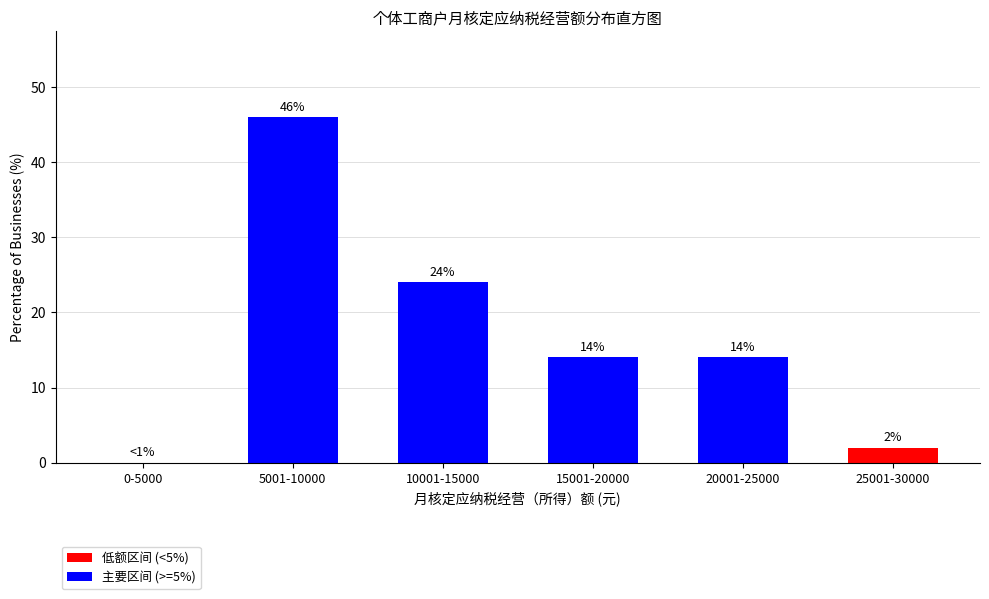

Reading left to right, extract all data points from this chart.

0-5000=0.0	5001-10000=46.0	10001-15000=24.0	15001-20000=14.0	20001-25000=14.0	25001-30000=2.0